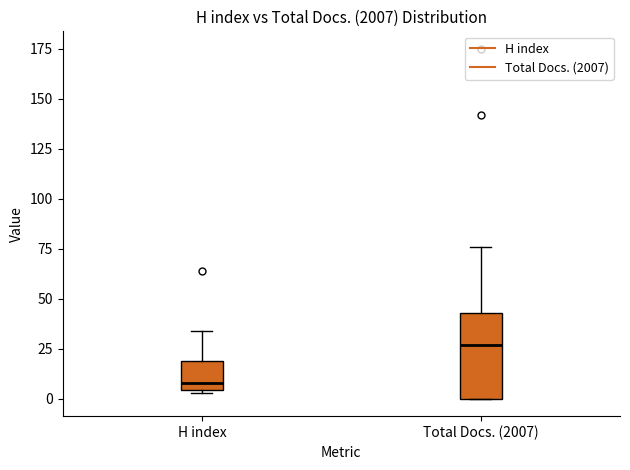

Where is the upper edge of the box for H index on the y-axis? The values are not printed on the chart, so give them approximately, as read against the axis.

20